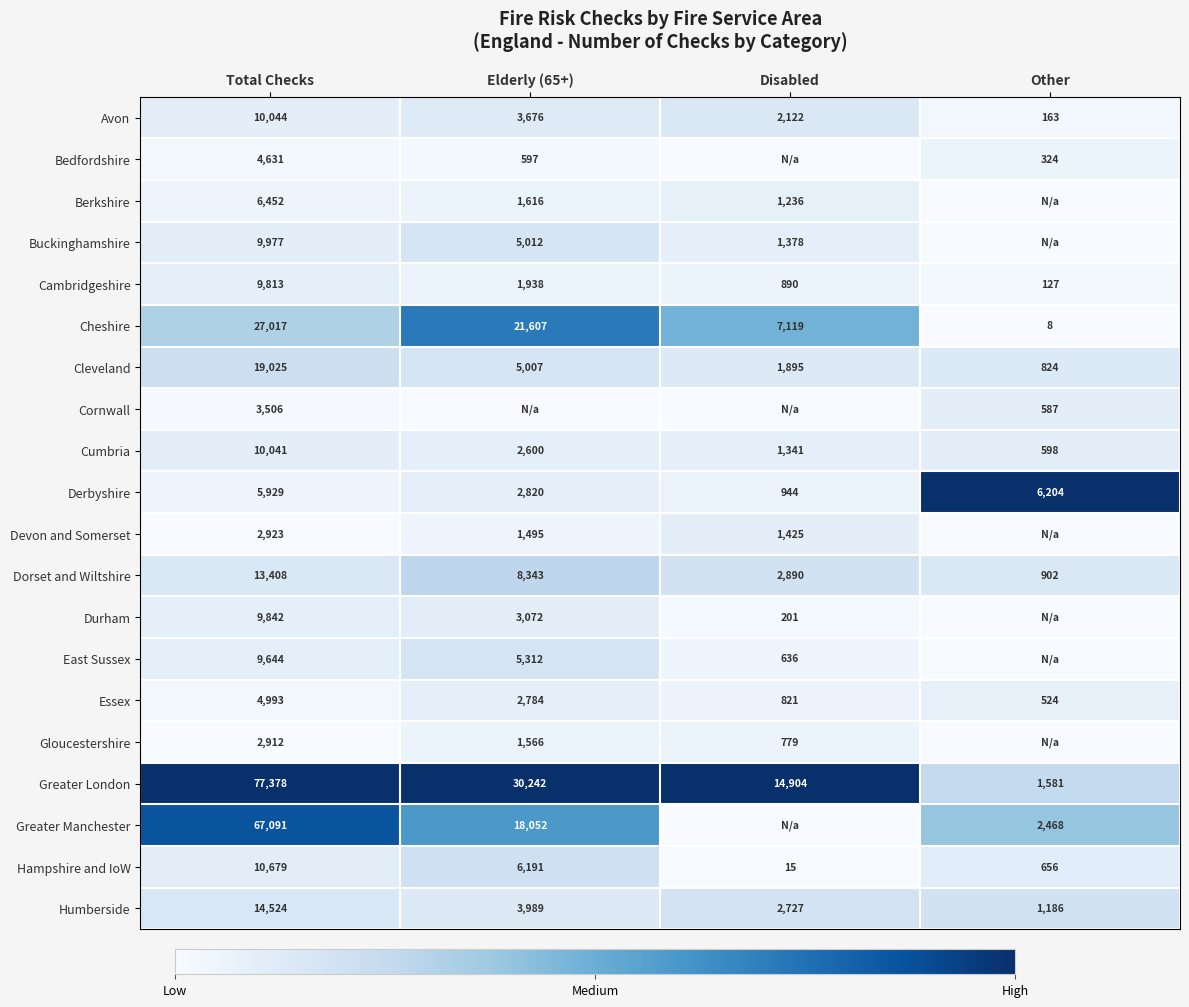

List the labels in order of Derbyshire value, largest first.

Other, Total Checks, Elderly (65+), Disabled